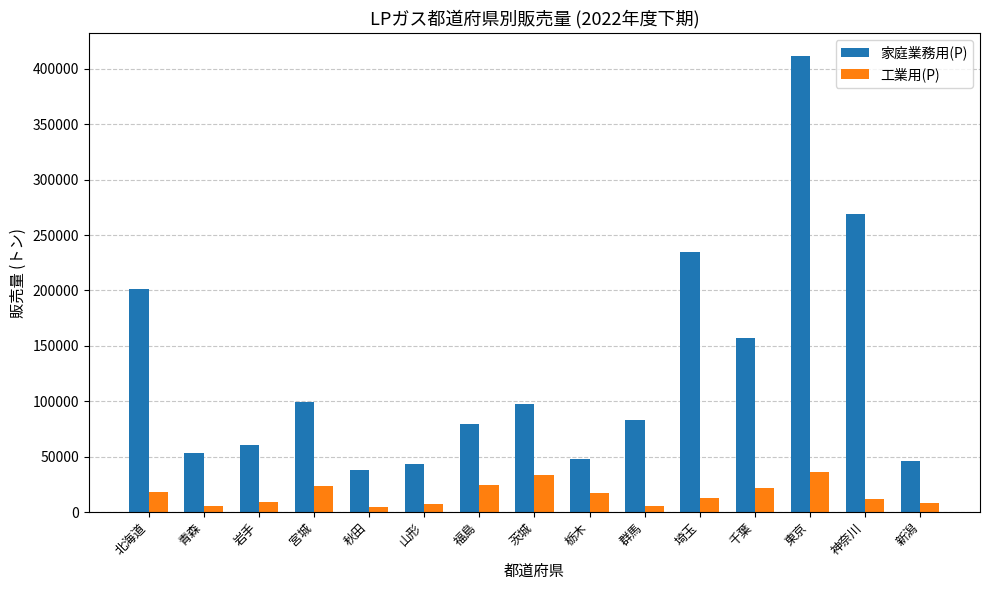

True or false: 家庭業務用(P) has a value of 156881 at 千葉.

True